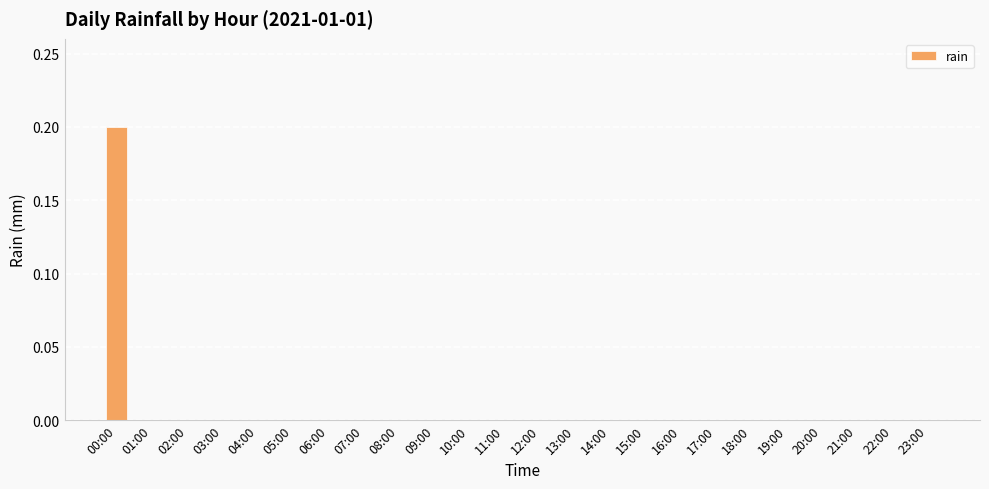

Is it true that the value at 23:00 is 0.1?

False